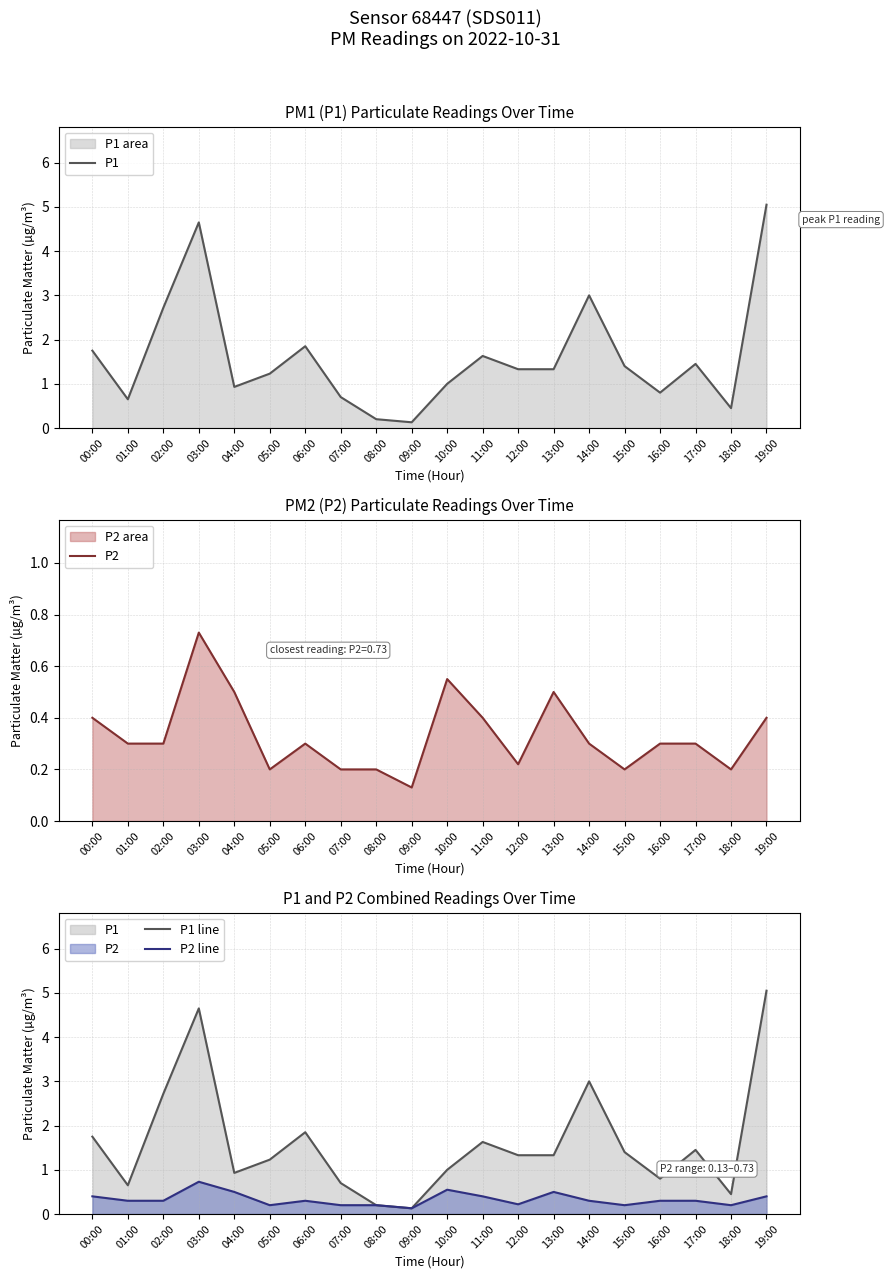

Which category has the highest value in the P1 line series?

19:00